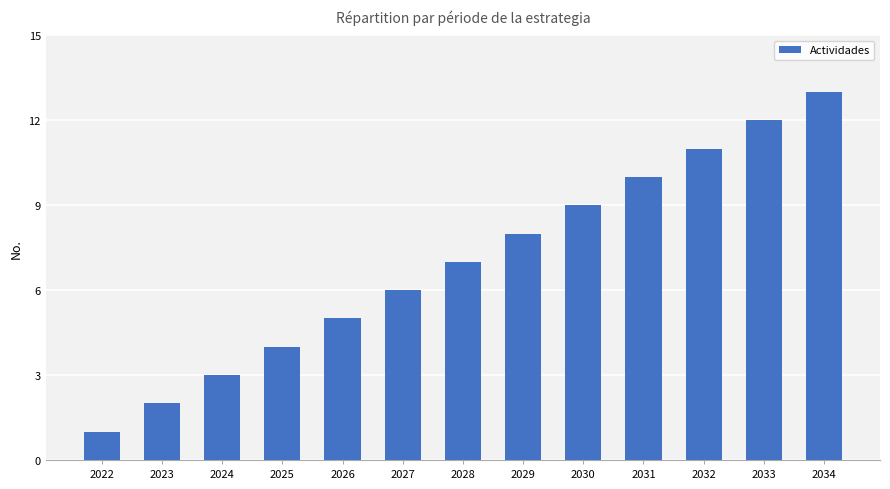

Is it true that the value at 2033 is 7?

False